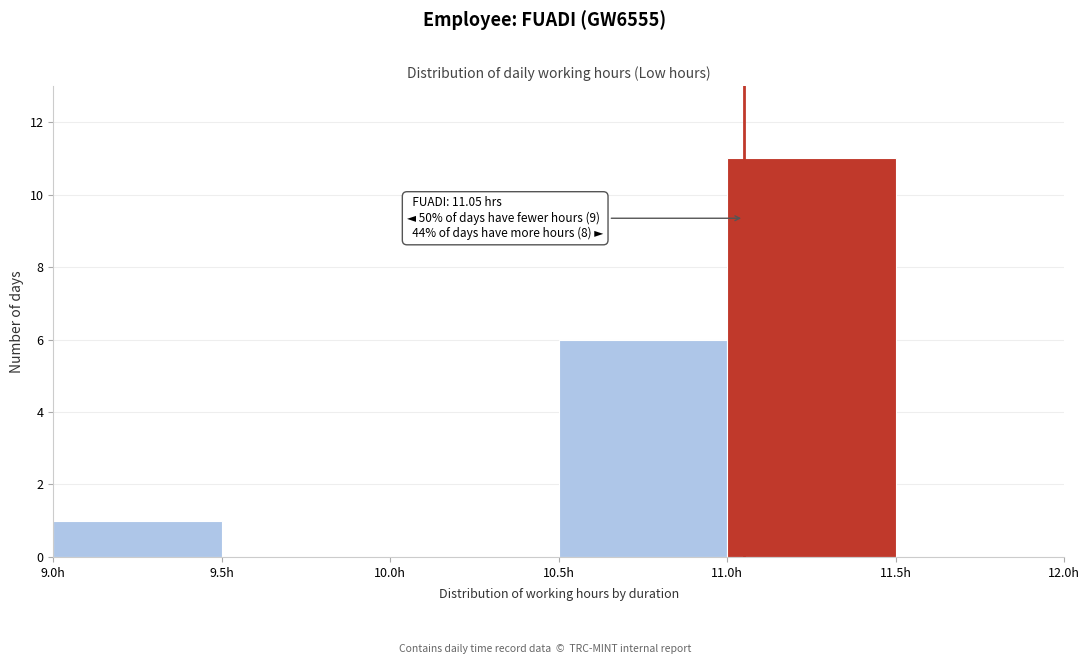

Over which range of the x-axis is the bar tallest?

11.0 to 11.5